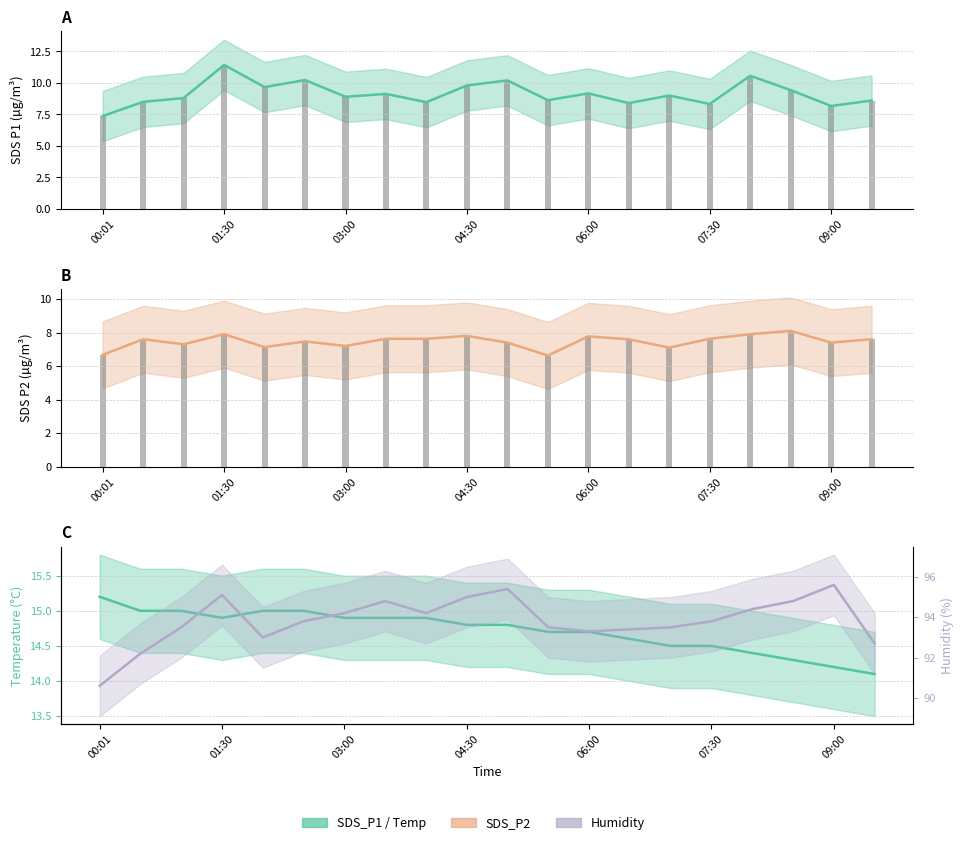

Which category has the highest value in the SDS_P2 obs series?

17